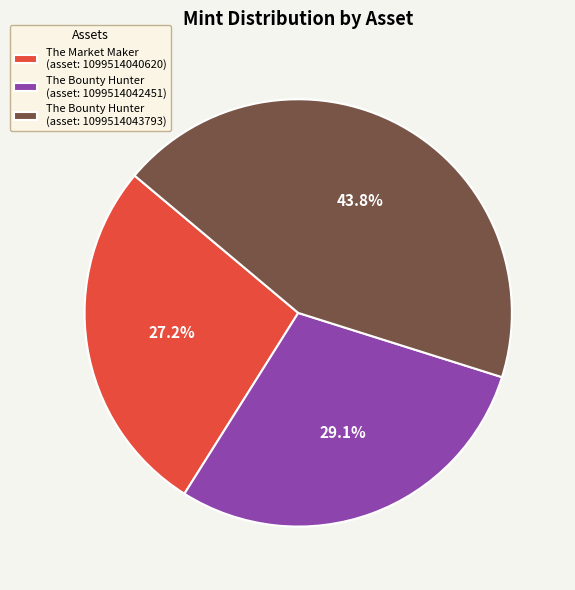

Does any single category account for the majority?

No